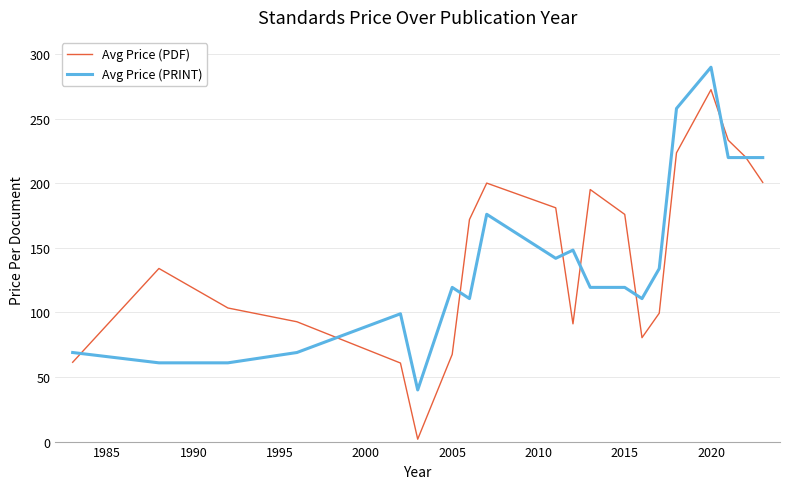

What is the highest value of the Avg Price (PDF) series?

272.6